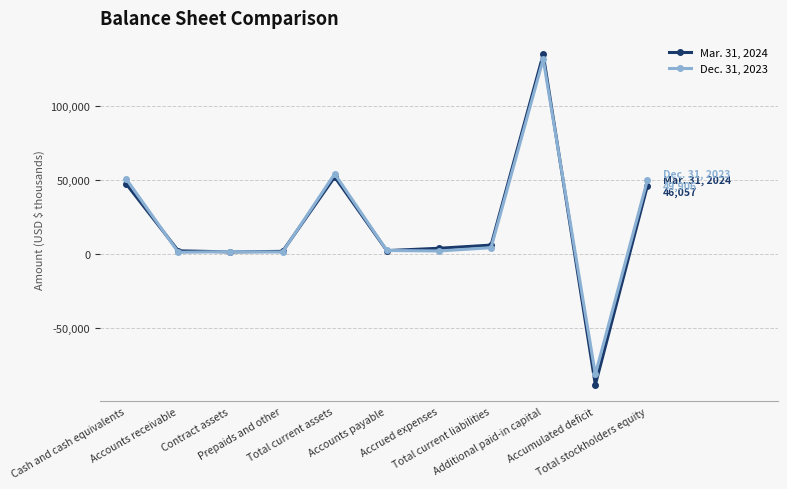

What is the difference between the maximum and minimum values in the Dec. 31, 2023 series?

212836